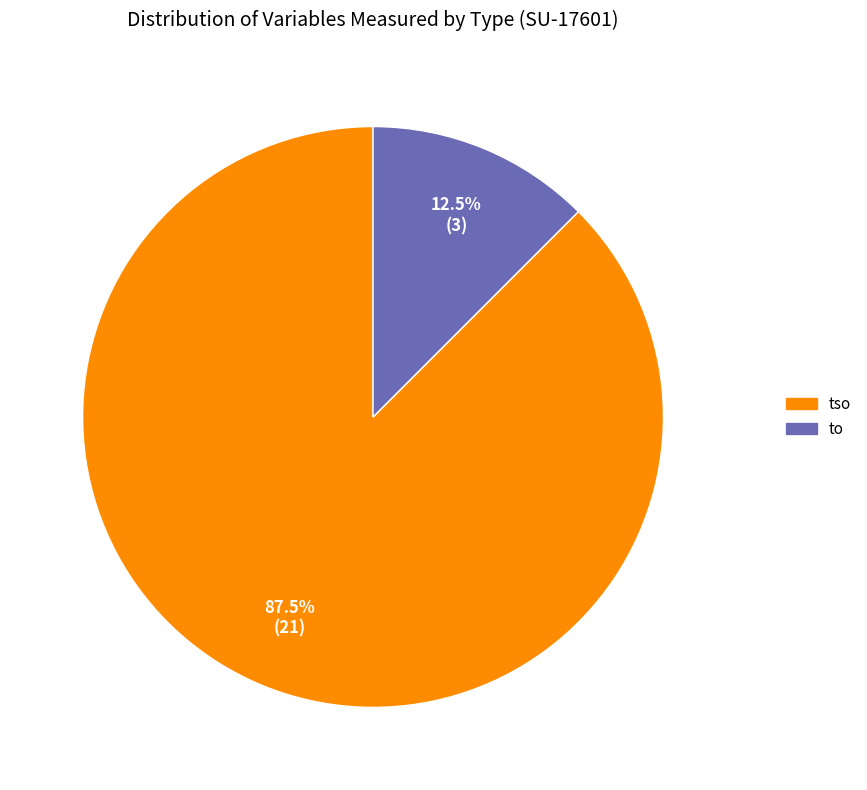

Between to and tso, which is larger?

tso